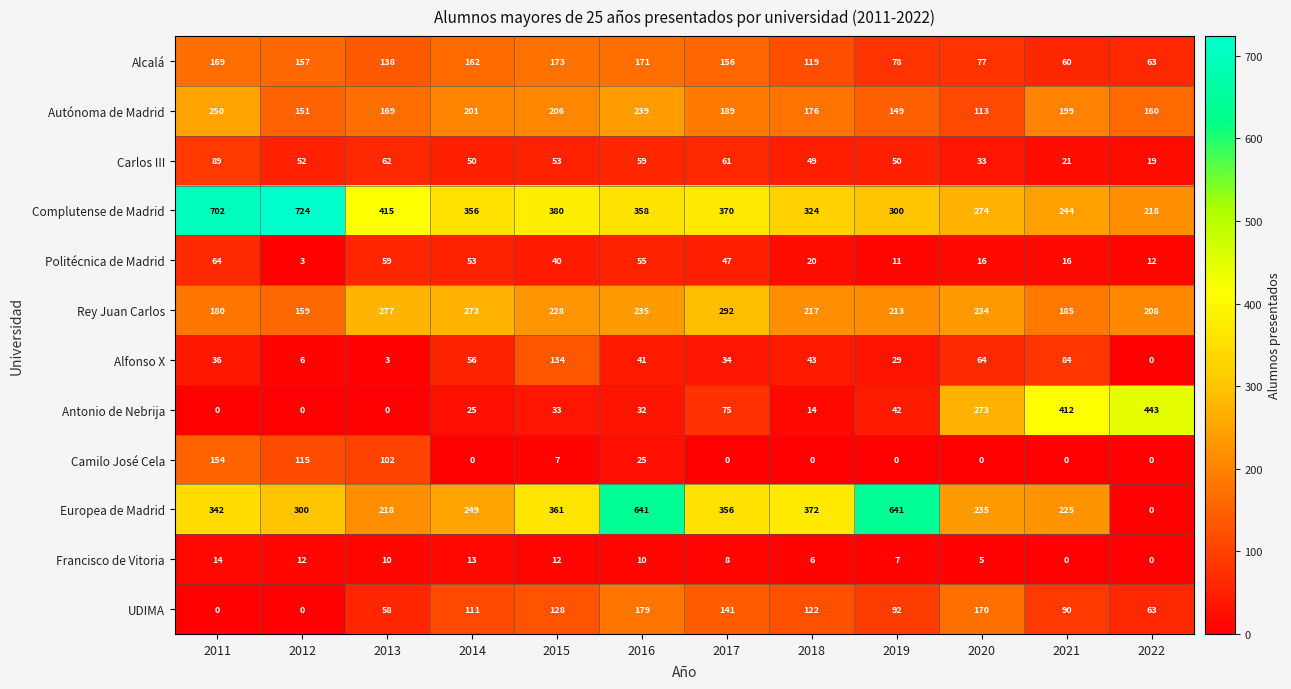

At which label does Politécnica de Madrid first exceed 40?

2011